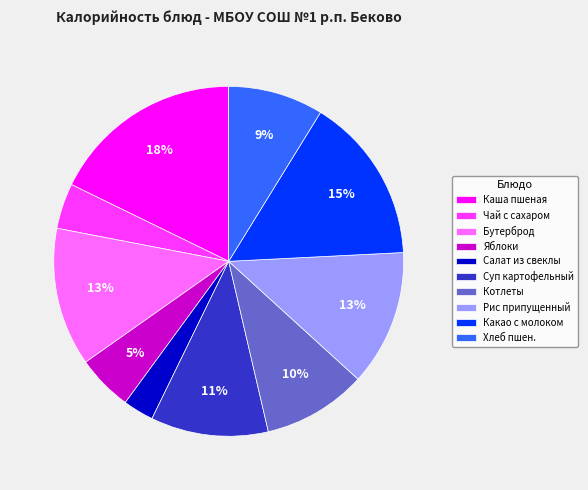

What is the largest slice in the pie chart?

Каша пшеная